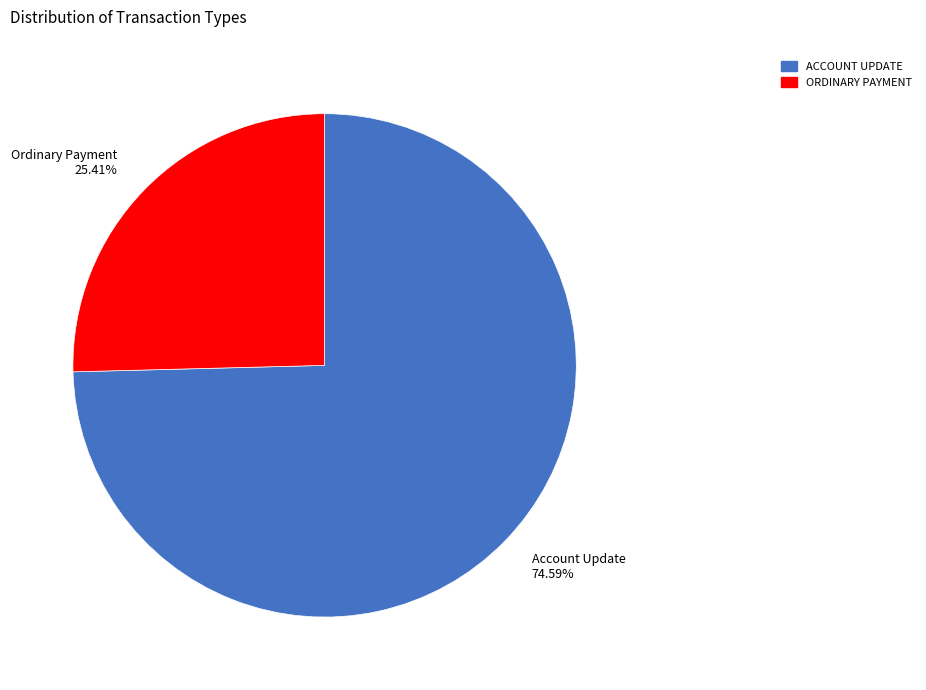

Rank the categories by value from lowest to highest.

Ordinary Payment, Account Update